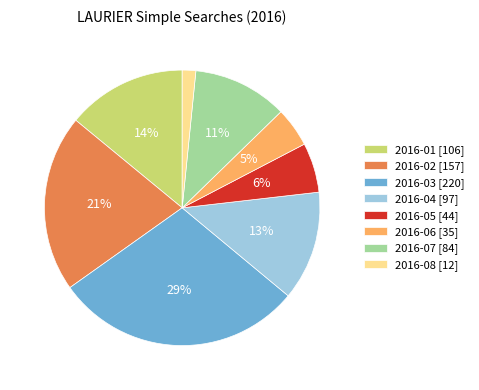

To the nearest percent, what percentage of the pie is 2016-08 [12]?

2%